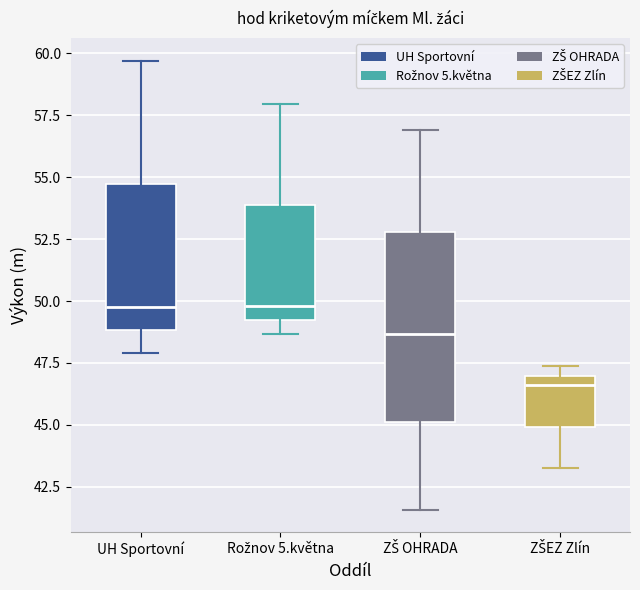

Reading left to right, transcribe this box plot: for each box, give where its median line is, the range the box spans, and where its two whiskers end, as read against the y-axis. The values are not printed on the chart, so give them approximately, as read against the axis.

UH Sportovní: median 50.0, box 49.0 to 54.5, whiskers 48.0 to 59.5
Rožnov 5.května: median 50.0, box 49.0 to 54.0, whiskers 48.5 to 58.0
ZŠ OHRADA: median 48.5, box 45.0 to 53.0, whiskers 41.5 to 57.0
ZŠEZ Zlín: median 46.5, box 45.0 to 47.0, whiskers 43.5 to 47.5